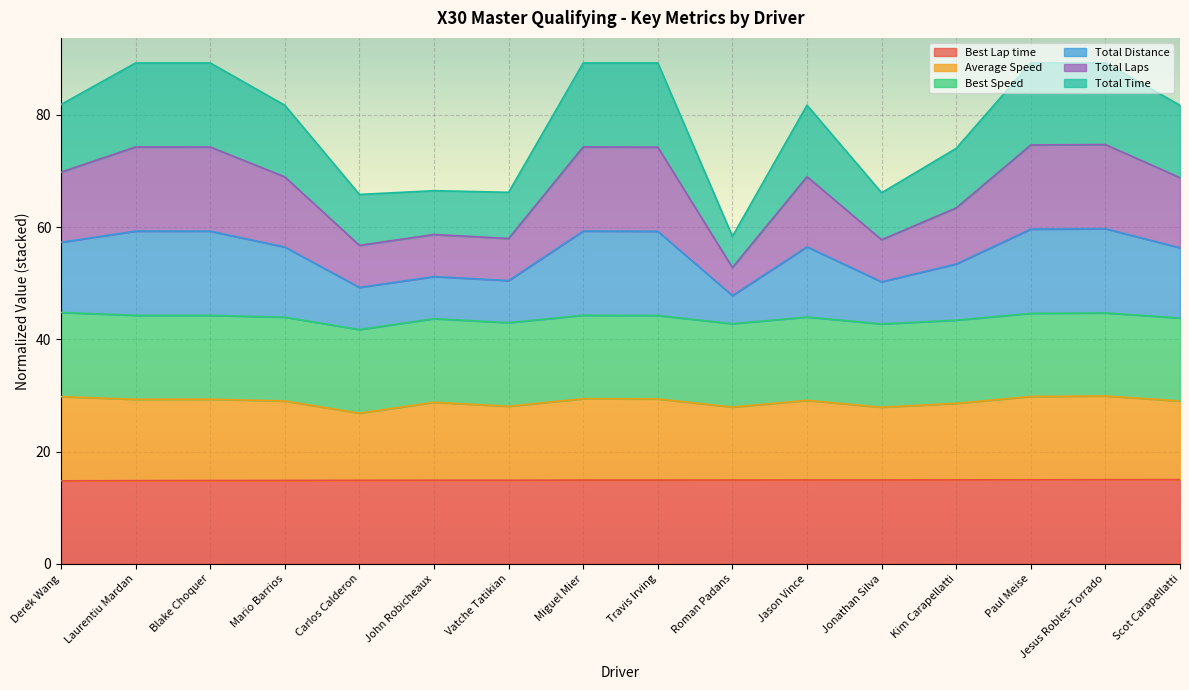

Which series has the widest spread of values?

Total Time